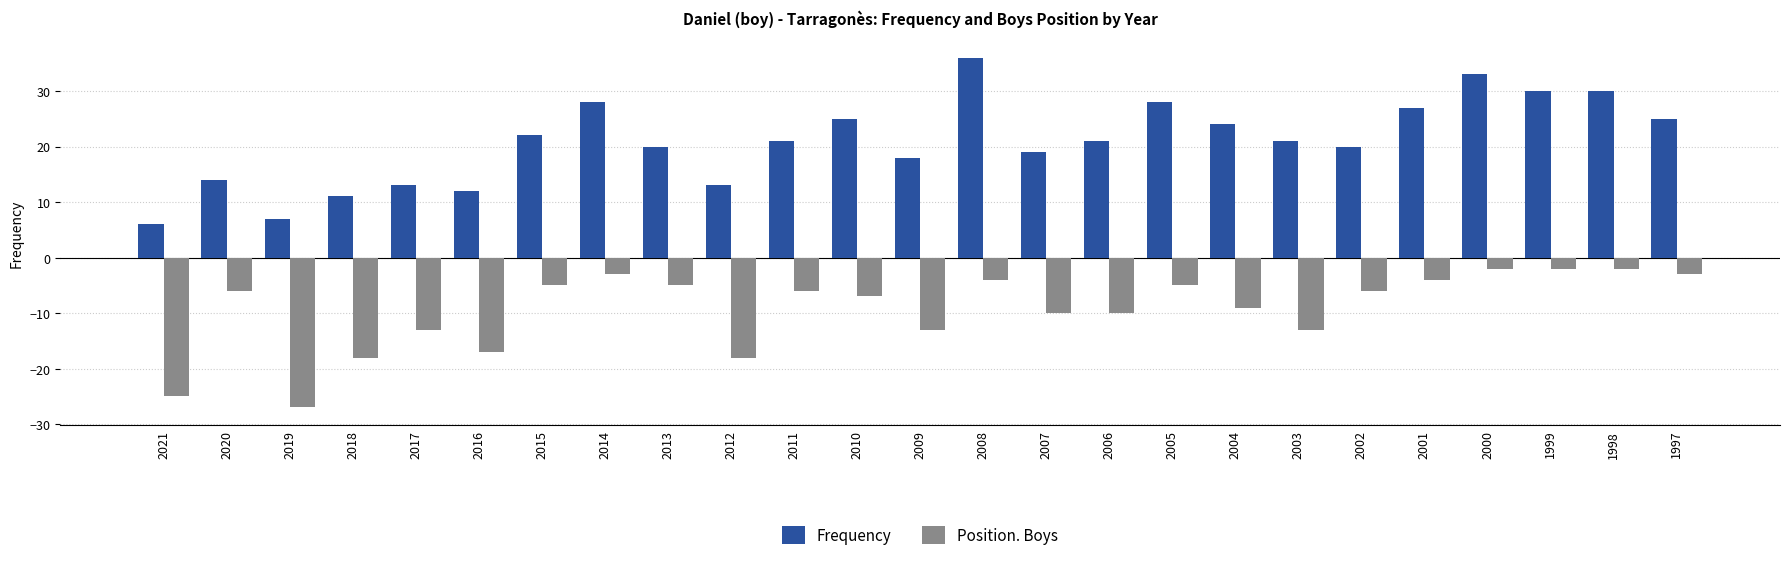

What is the difference between the second highest and minimum values in the Frequency series?

27